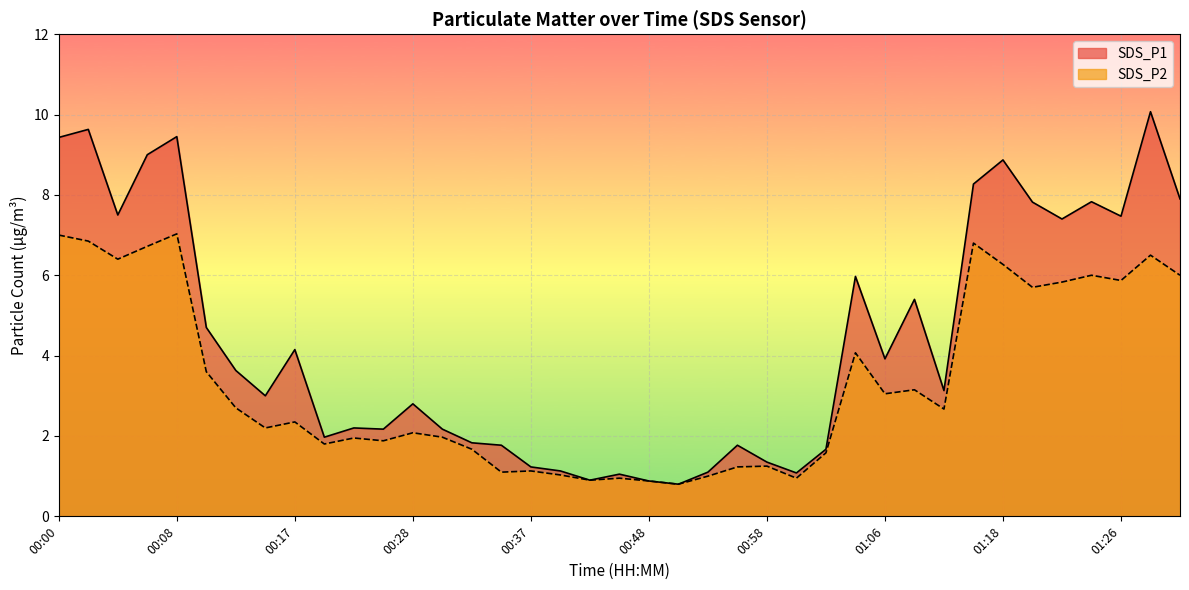

At 00:48, list the series in order from largest to smallest.

SDS_P1, SDS_P2